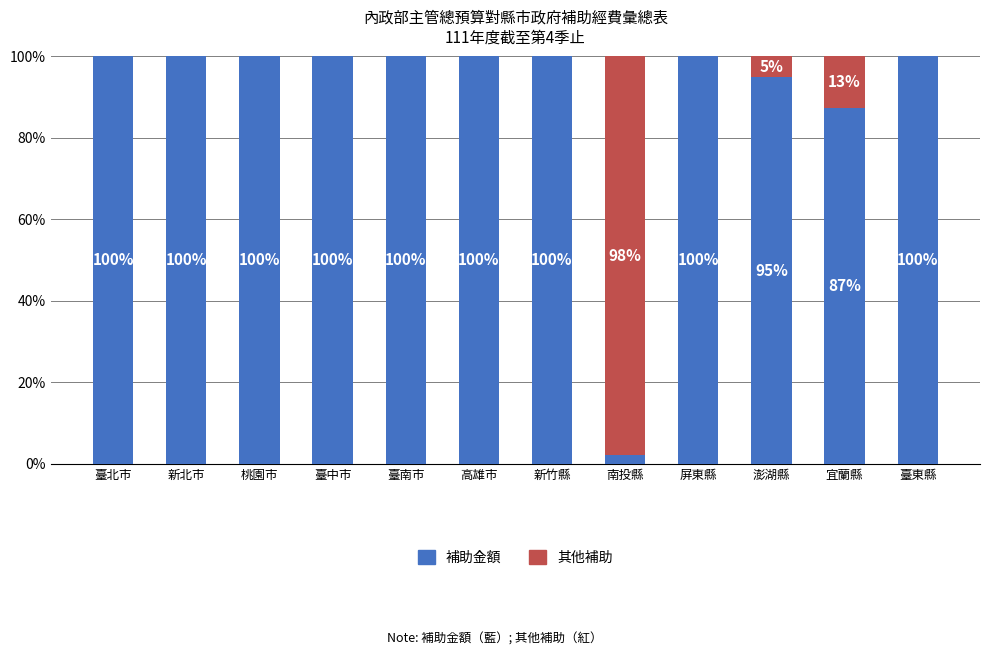

Is it true that 補助金額 equals 100.0 at 臺中市?

True